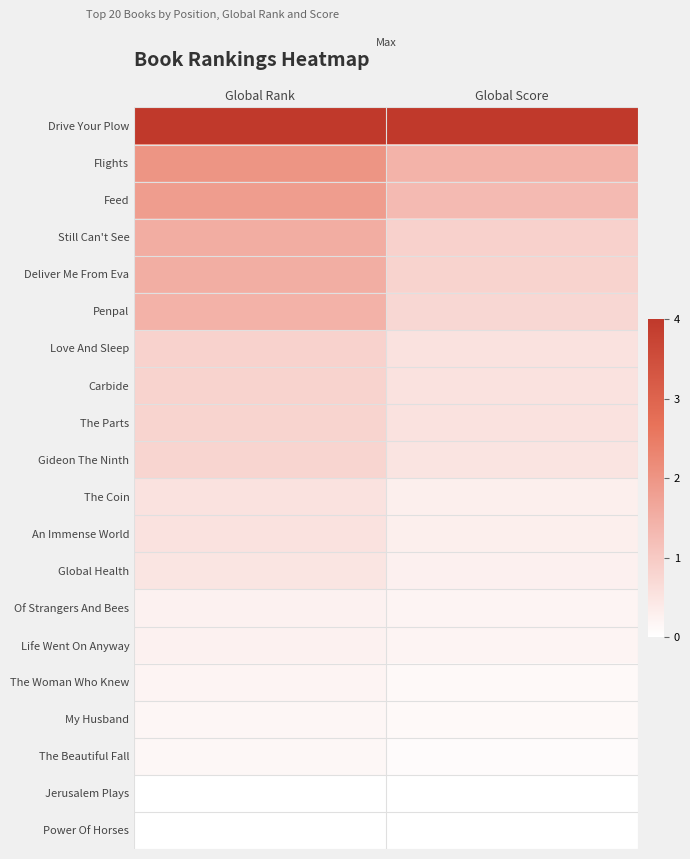

Reading left to right, what are all the values shown in this chart?

Drive Your Plow: Global Rank=1.0	Global Score=1.0
Flights: Global Rank=0.5	Global Score=0.4
Feed: Global Rank=0.5	Global Score=0.3
Still Can't See: Global Rank=0.4	Global Score=0.2
Deliver Me From Eva: Global Rank=0.4	Global Score=0.2
Penpal: Global Rank=0.4	Global Score=0.2
Love And Sleep: Global Rank=0.2	Global Score=0.1
Carbide: Global Rank=0.2	Global Score=0.1
The Parts: Global Rank=0.2	Global Score=0.1
Gideon The Ninth: Global Rank=0.2	Global Score=0.1
The Coin: Global Rank=0.1	Global Score=0.1
An Immense World: Global Rank=0.1	Global Score=0.1
Global Health: Global Rank=0.1	Global Score=0.1
Of Strangers And Bees: Global Rank=0.1	Global Score=0.0
Life Went On Anyway: Global Rank=0.1	Global Score=0.0
The Woman Who Knew: Global Rank=0.0	Global Score=0.0
My Husband: Global Rank=0.0	Global Score=0.0
The Beautiful Fall: Global Rank=0.0	Global Score=0.0
Jerusalem Plays: Global Rank=0.0	Global Score=0.0
Power Of Horses: Global Rank=0.0	Global Score=0.0